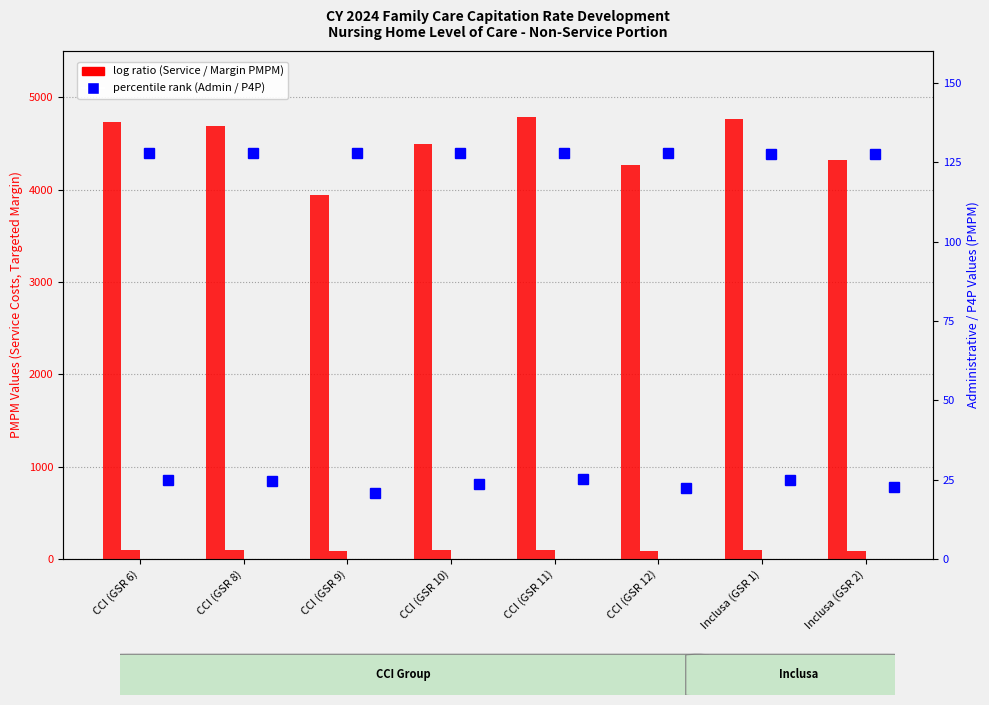

At how many categories does at least one series exceed 3506?

8